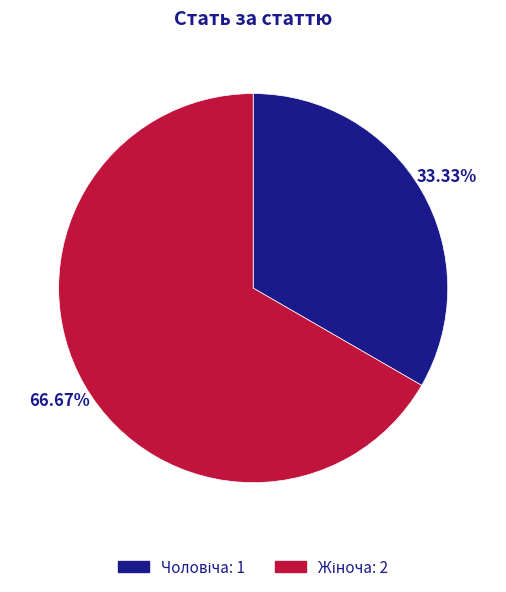

Is there any slice that represents more than half of the pie?

Yes